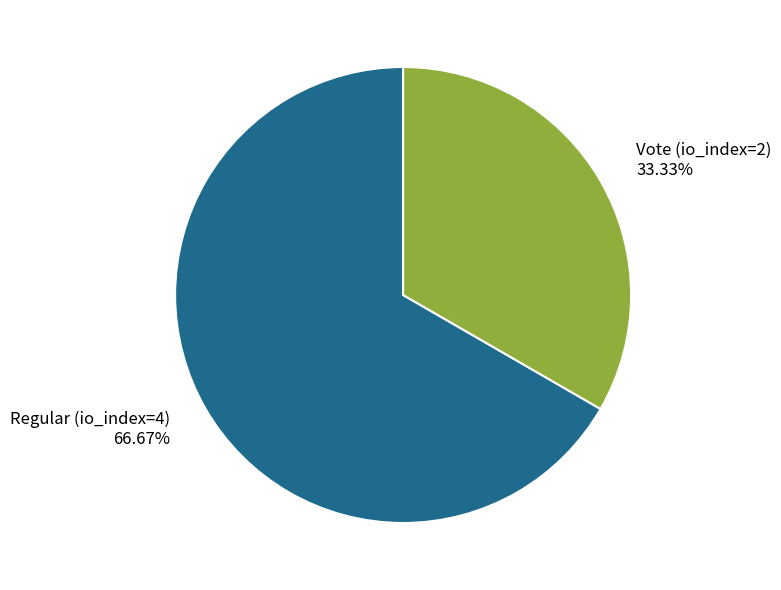

Which slice is the largest?

Regular (io_index=4)